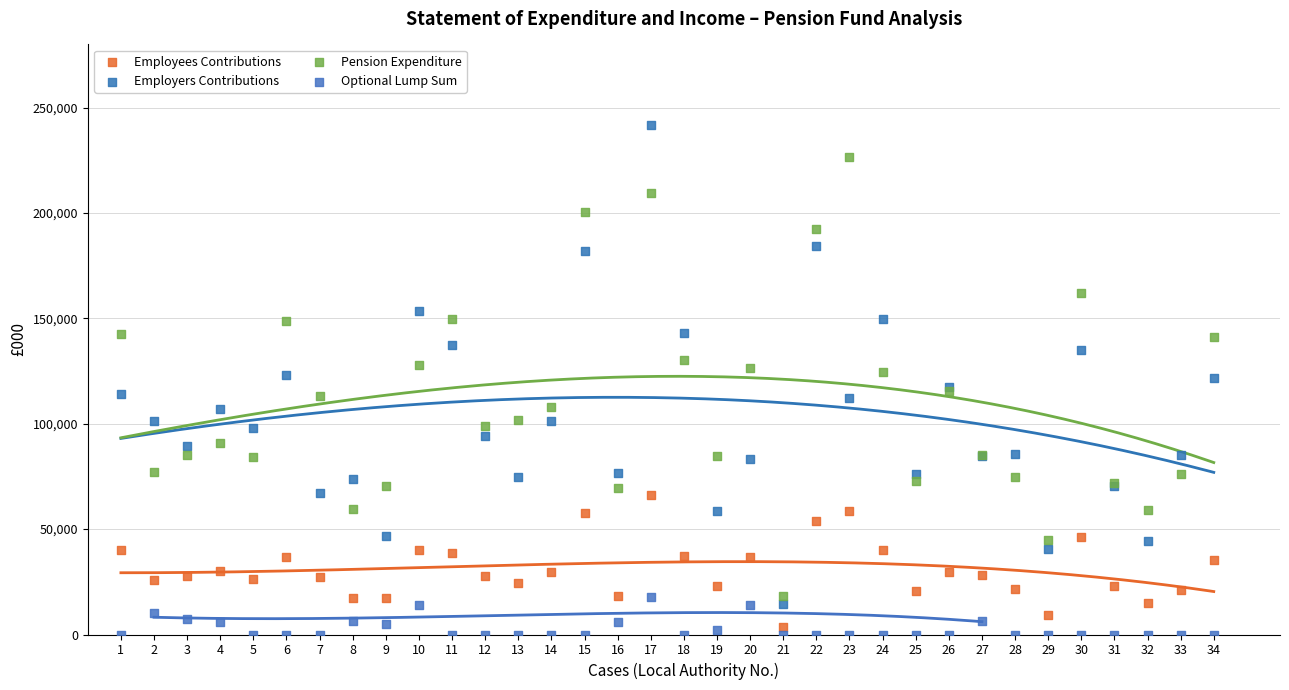

Which series has the largest Y range (max minus min)?

Employers Contributions